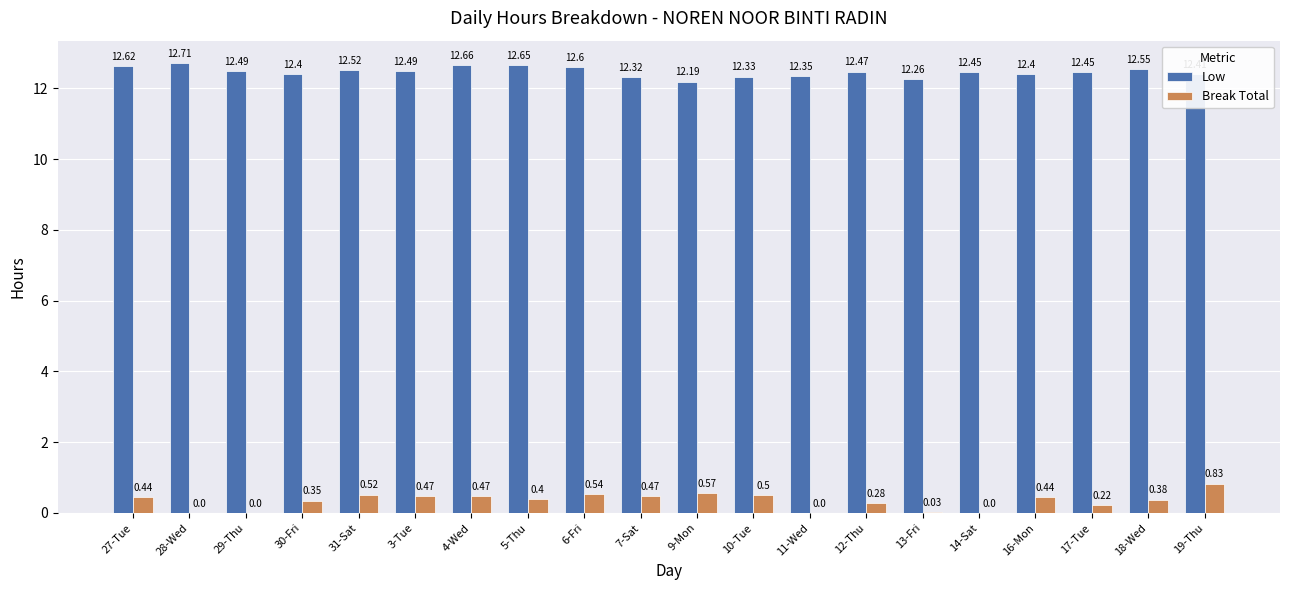

At which category is the sum across all series the highest?

19-Thu